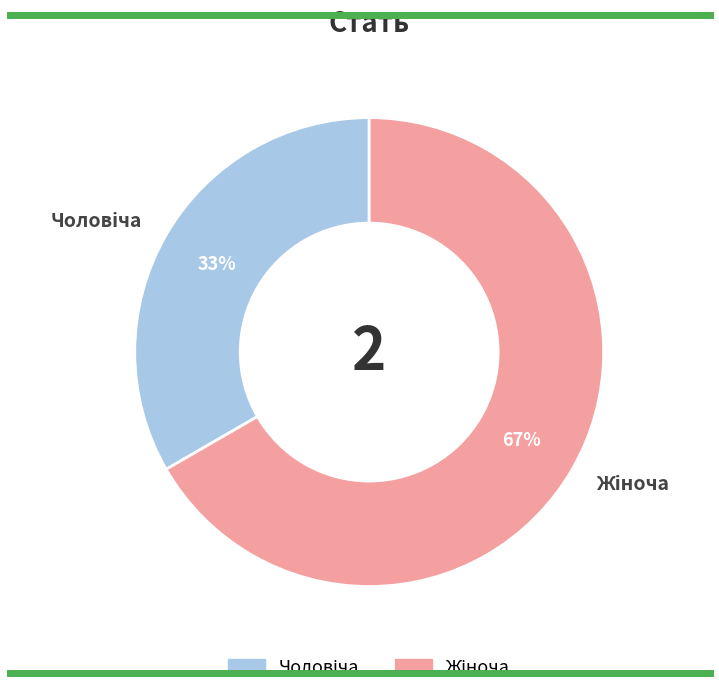

Is there any slice that represents more than half of the pie?

Yes